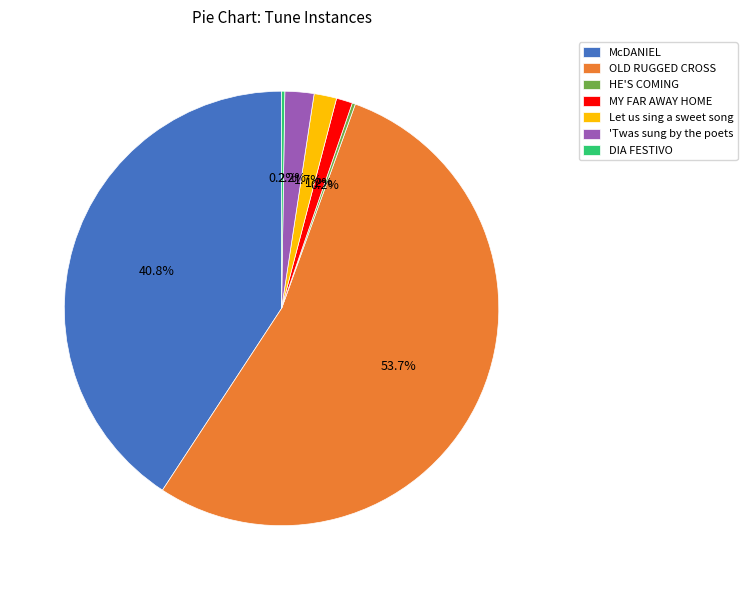

Which category has the biggest portion of the pie?

OLD RUGGED CROSS